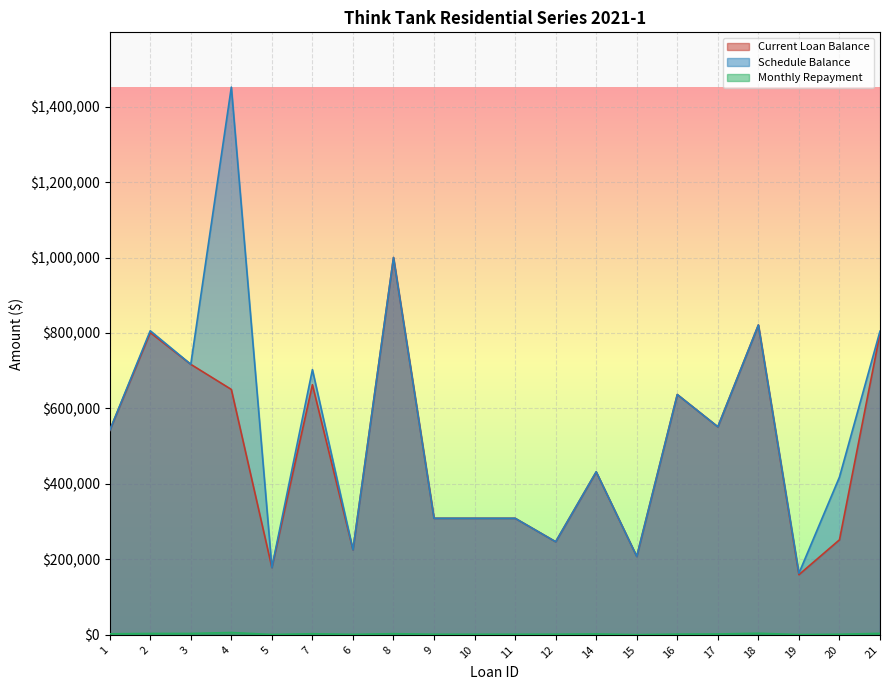

How many lines are shown in the chart?

3